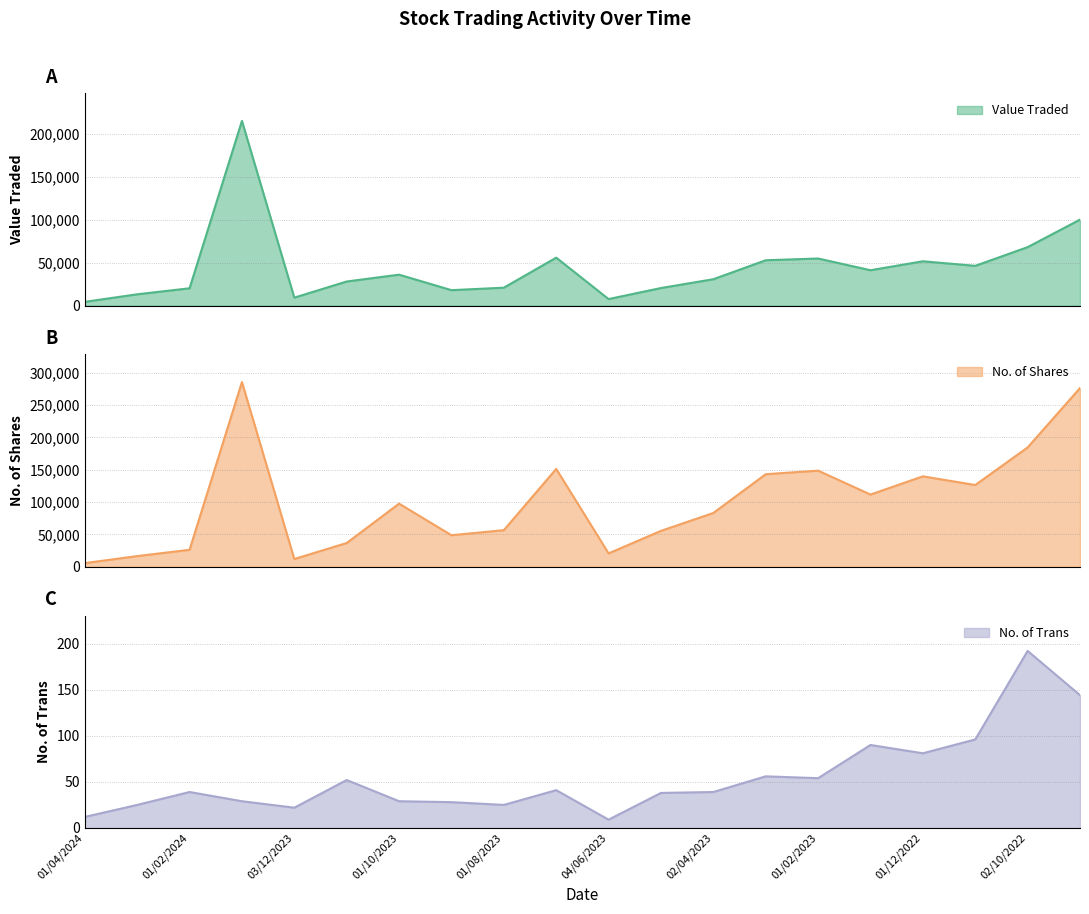

What position from the right is 01/05/2023?

9